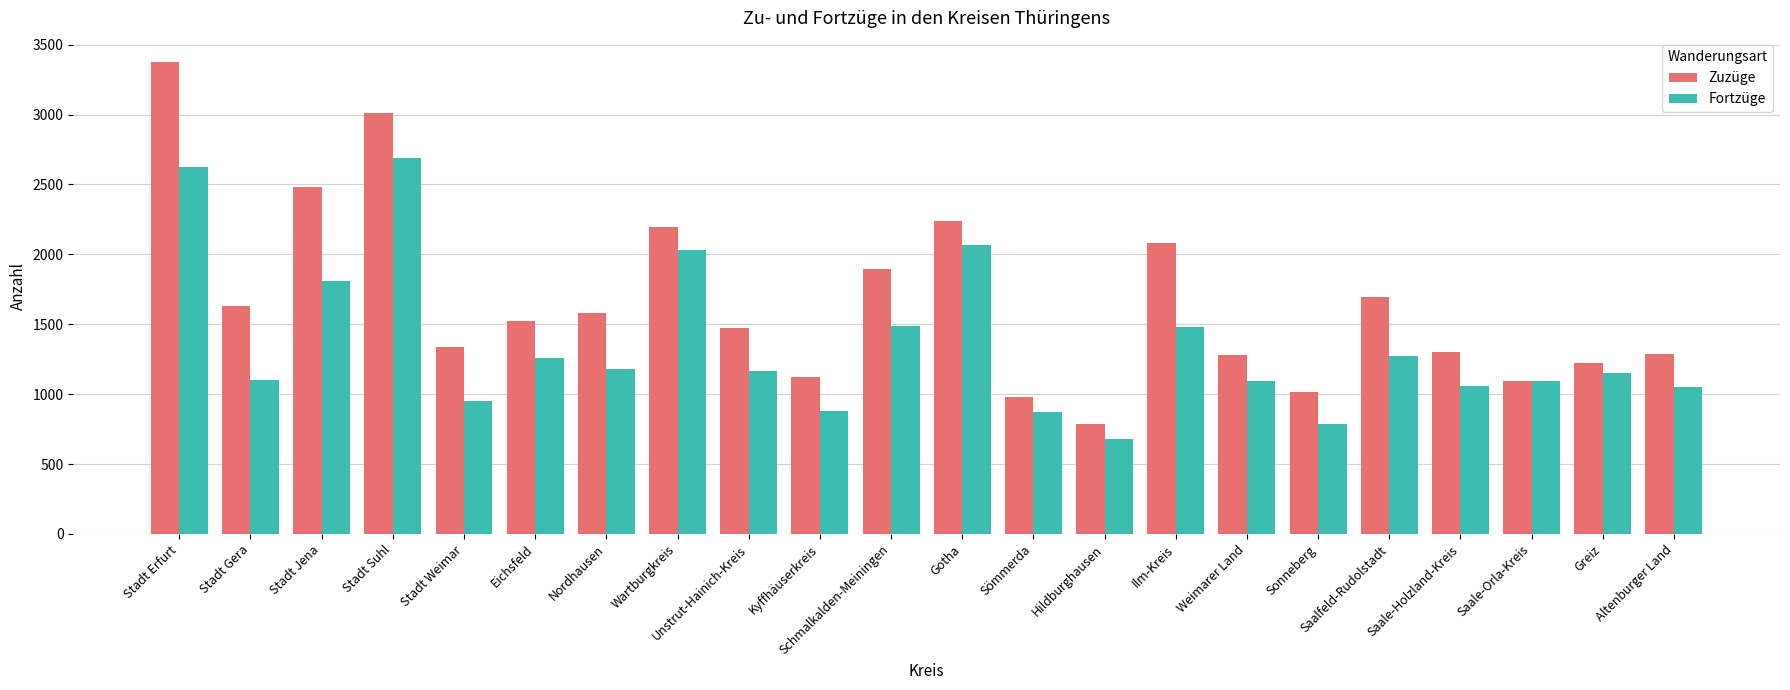

What is the label of the 21st bar from the right?

Stadt Gera